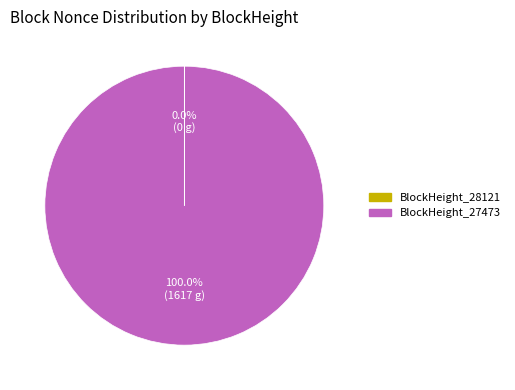

To the nearest percent, what portion does BlockHeight_27473 represent?

100%